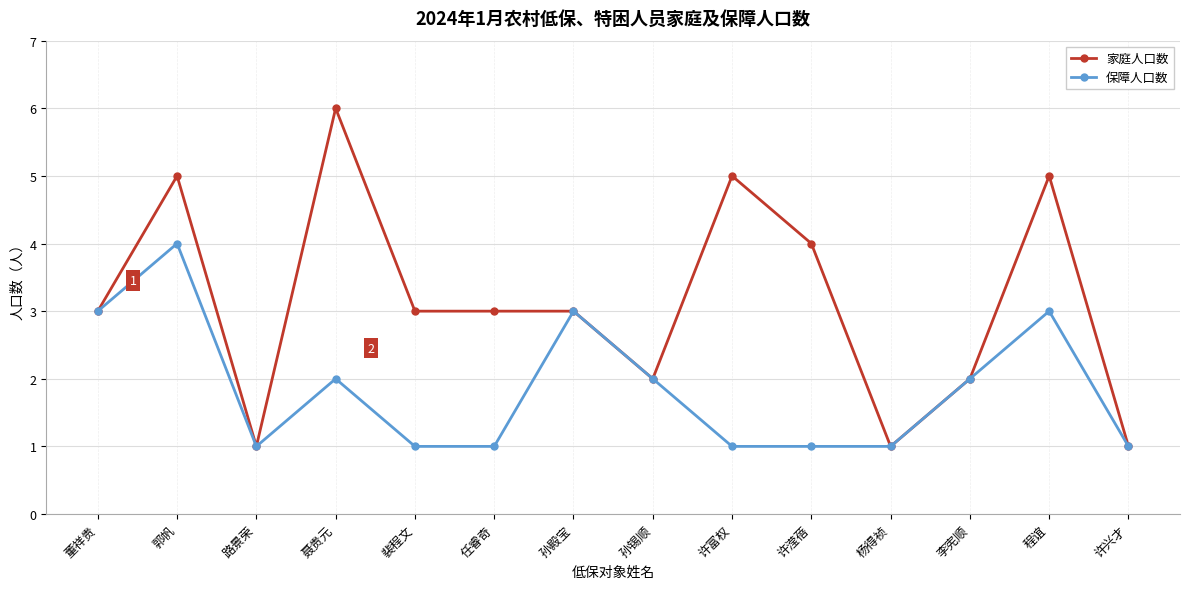

What is the smallest value displayed?

1